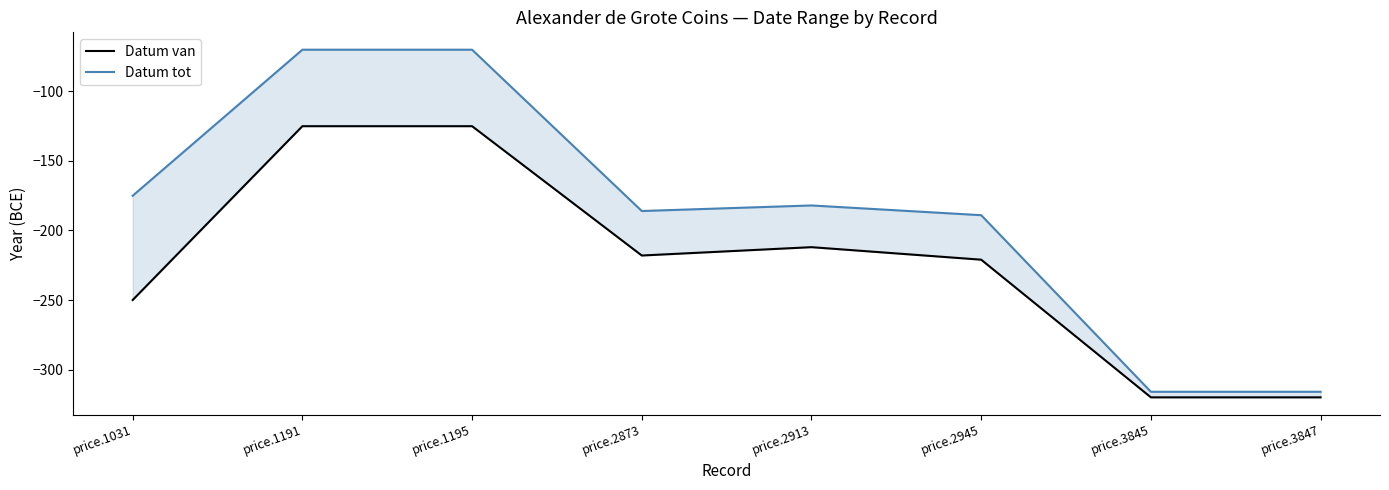

What is the difference between the second highest and minimum values in the Datum van series?

195